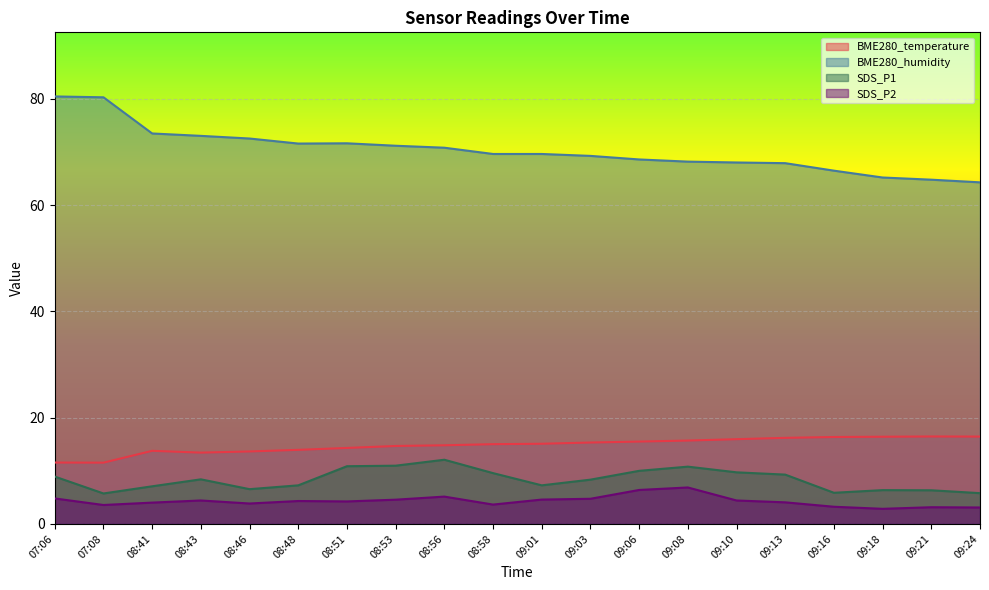

What are all the series names shown in the legend?

BME280_temperature, BME280_humidity, SDS_P1, SDS_P2